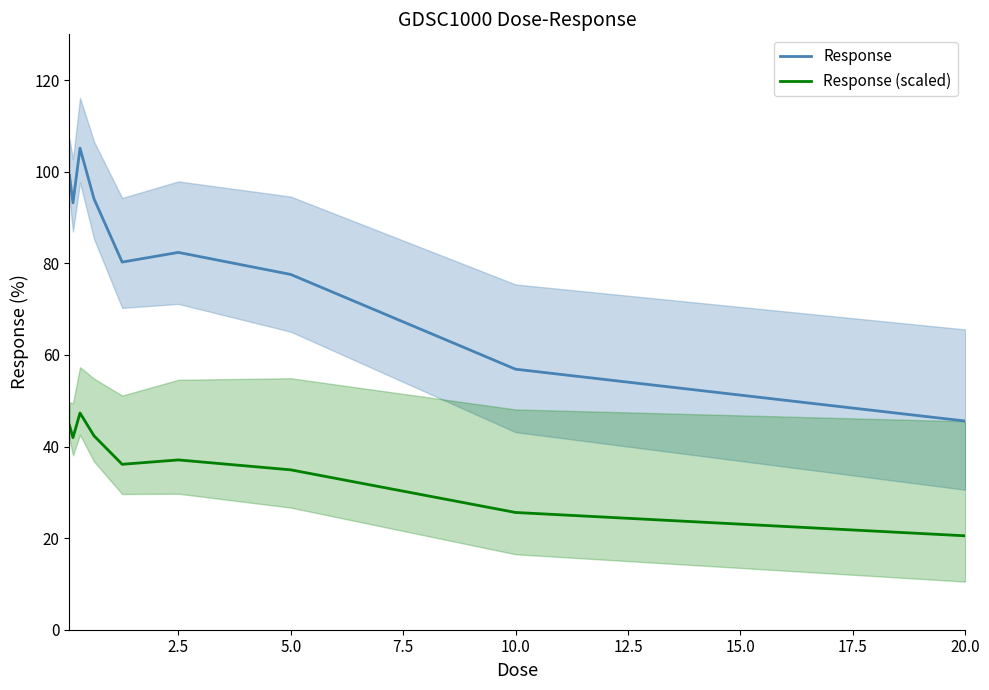

True or false: Response (scaled) and Response intersect in this chart.

False